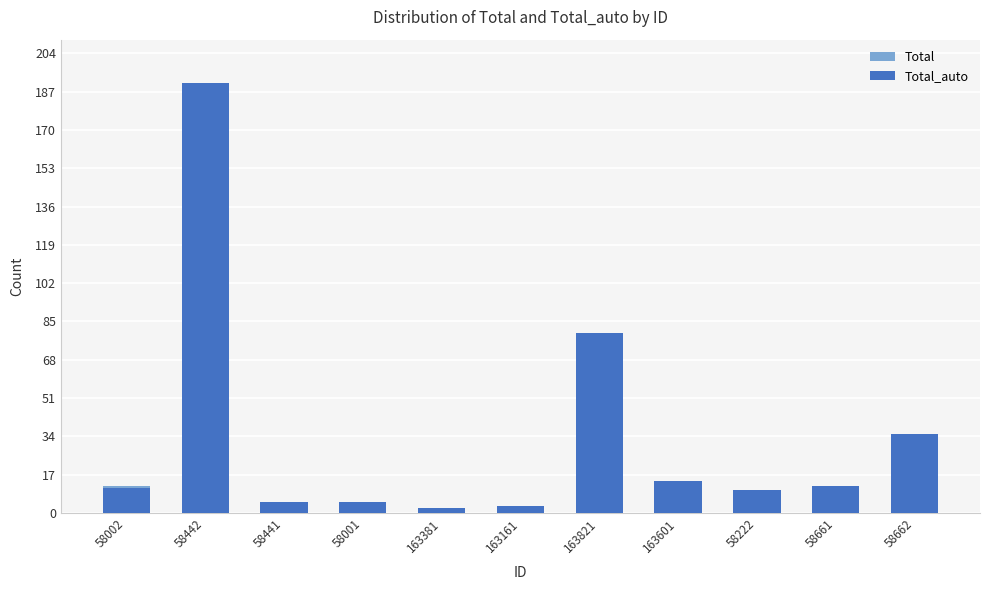

How many data points in Total are above 12?

4